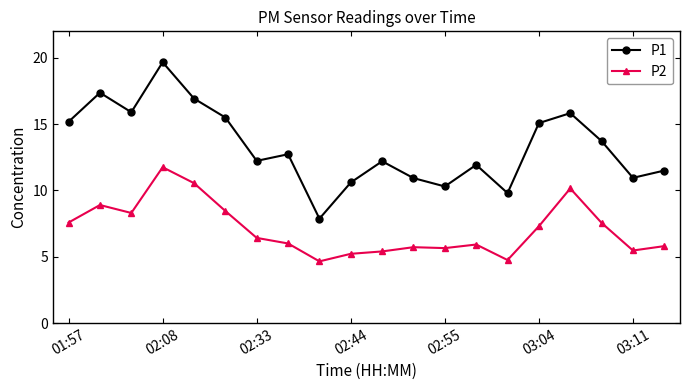

List the series in order of their overall mean, highest first.

P1, P2